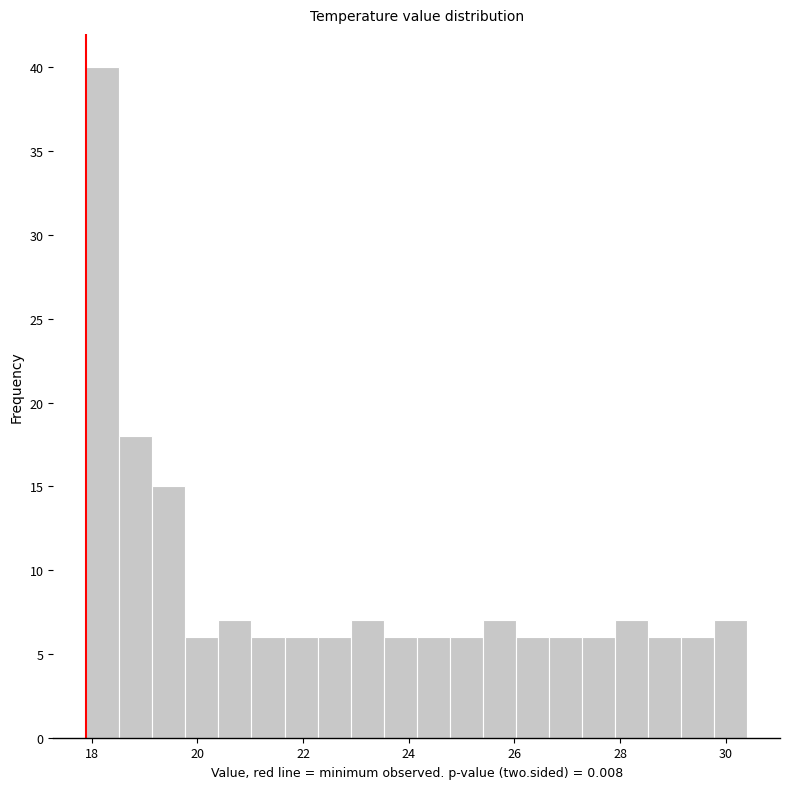

Read against the x-axis, roughly where is the centre of the tallest bar?

18.2